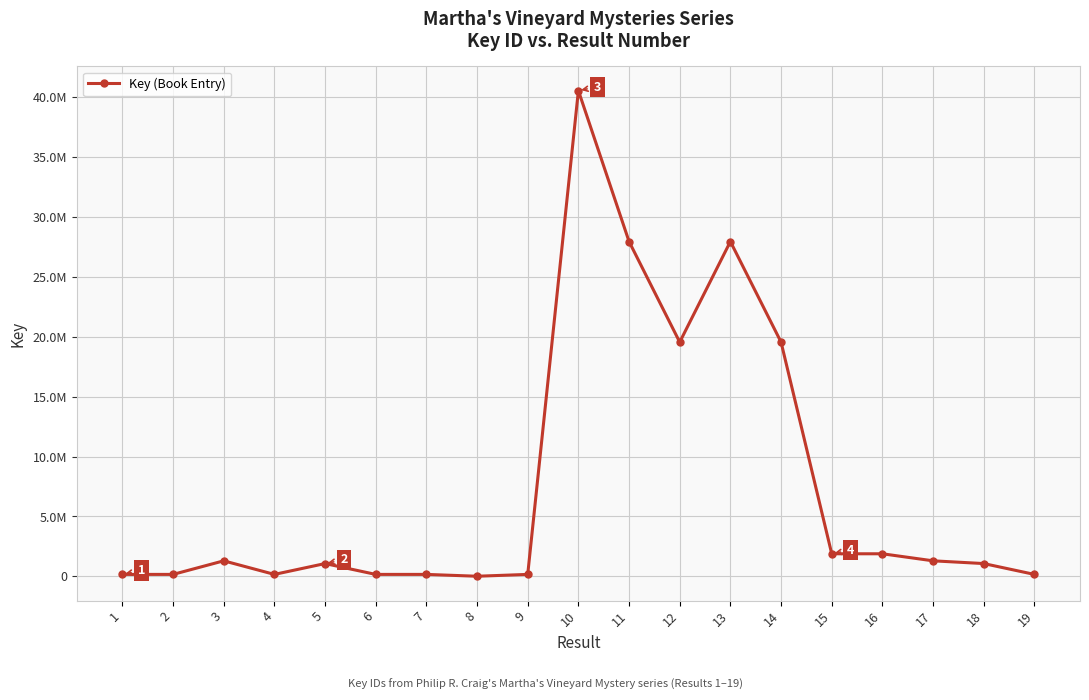

Does the chart have visible grid lines?

Yes